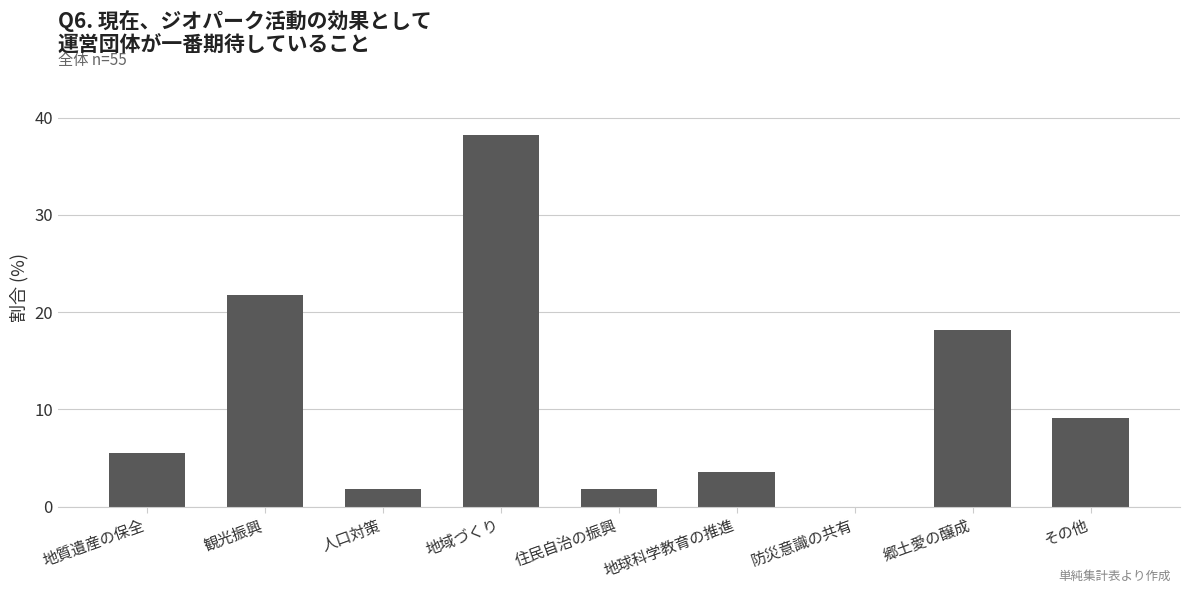

What is the maximum value shown in the chart?

38.2